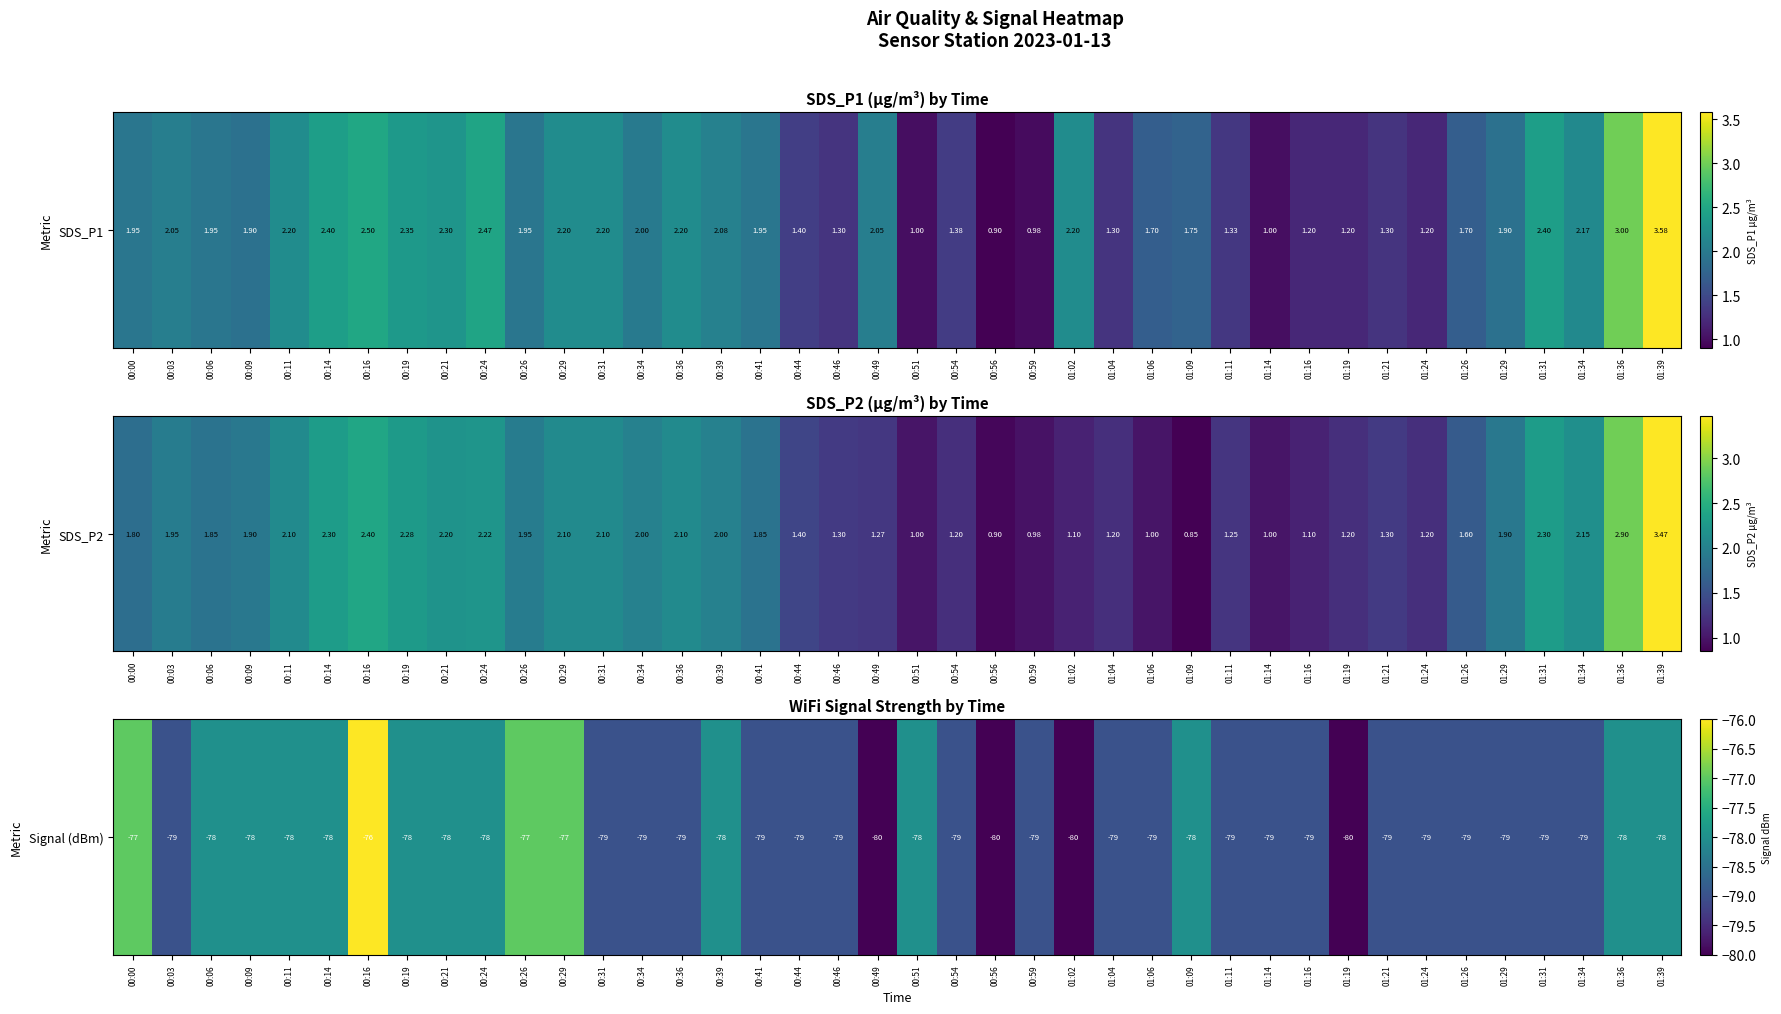

List the labels in order of value, largest first.

00:16, 00:00, 00:26, 00:29, 00:06, 00:09, 00:11, 00:14, 00:19, 00:21, 00:24, 00:39, 00:51, 01:09, 01:36, 01:39, 00:03, 00:31, 00:34, 00:36, 00:41, 00:44, 00:46, 00:54, 00:59, 01:04, 01:06, 01:11, 01:14, 01:16, 01:21, 01:24, 01:26, 01:29, 01:31, 01:34, 00:49, 00:56, 01:02, 01:19